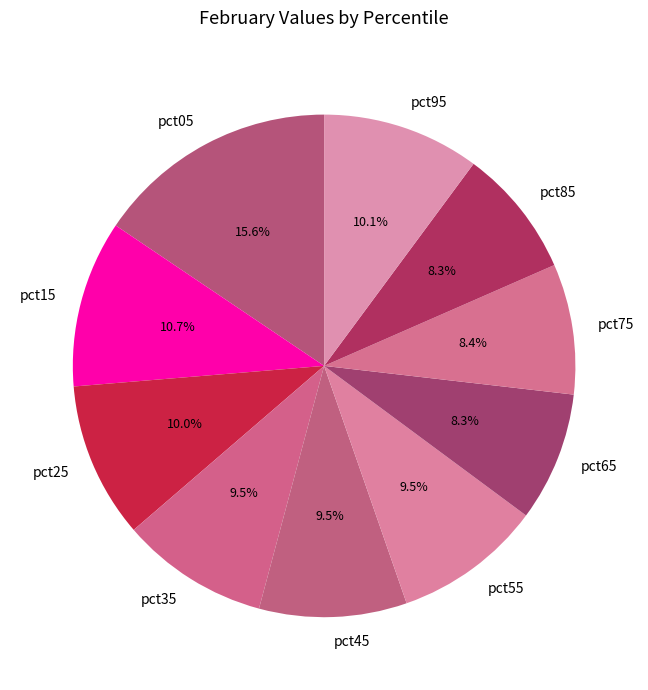

What is the largest slice in the pie chart?

pct05